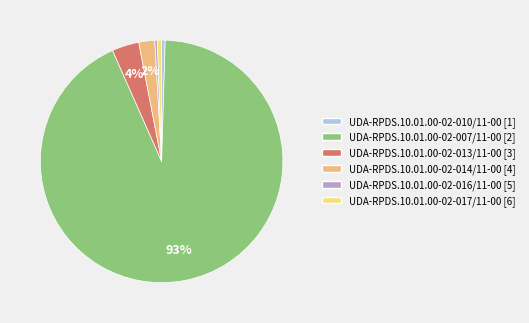

What is the change in value from UDA-RPDS.10.01.00-02-014/11-00 to UDA-RPDS.10.01.00-02-016/11-00?

-270800